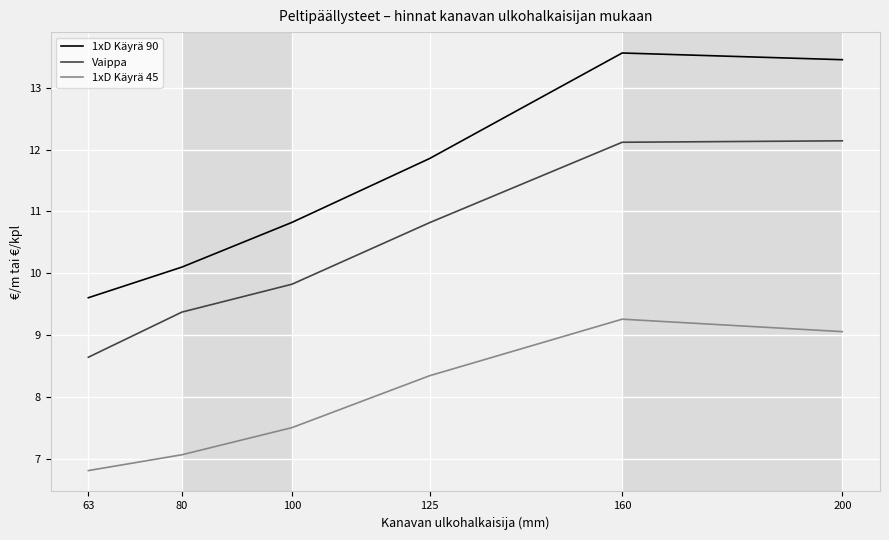

Reading left to right, extract all data points from this chart.

1xD Käyrä 90: 9.6	10.1	10.8	11.9	13.6	13.5
Vaippa: 8.6	9.4	9.8	10.8	12.1	12.1
1xD Käyrä 45: 6.8	7.1	7.5	8.3	9.3	9.1